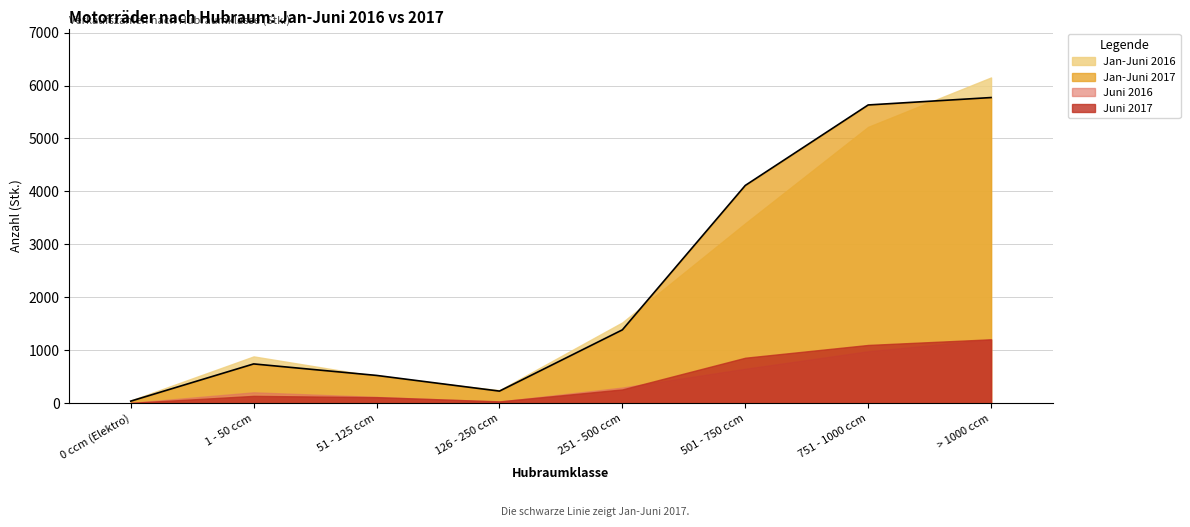

What is the smallest value displayed?

11